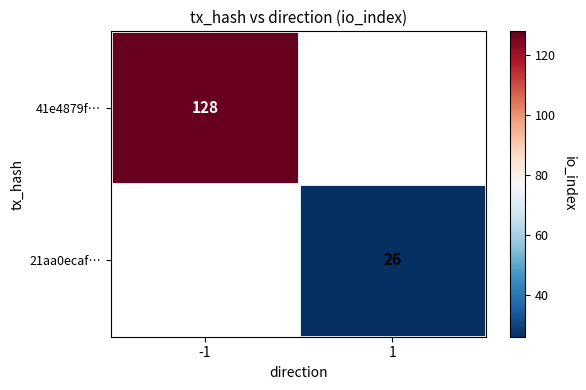

The value of 21aa0ecaf… at 1 is 26. True or false?

True